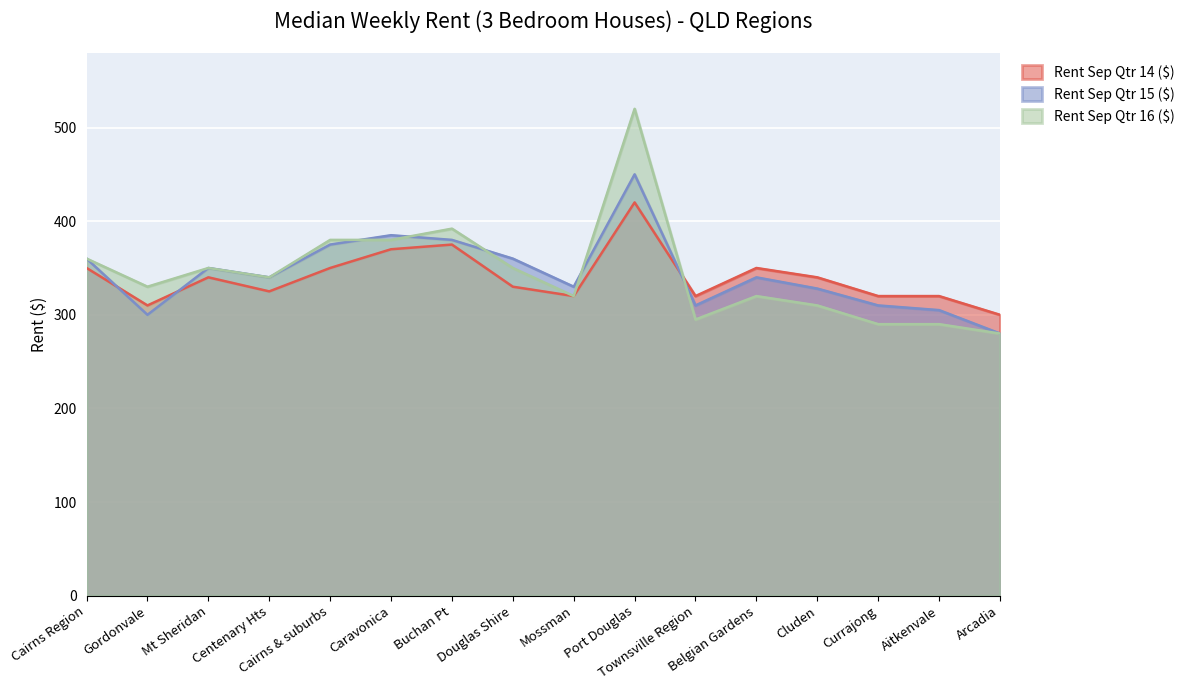

Reading right to left, what are all the values shown in this chart?

Rent Sep Qtr 14 ($): 300	320	320	340	350	320	420	320	330	375	370	350	325	340	310	350
Rent Sep Qtr 15 ($): 280	305	310	328	340	310	450	330	360	380	385	375	340	350	300	360
Rent Sep Qtr 16 ($): 280	290	290	310	320	295	520	320	350	392	380	380	340	350	330	360